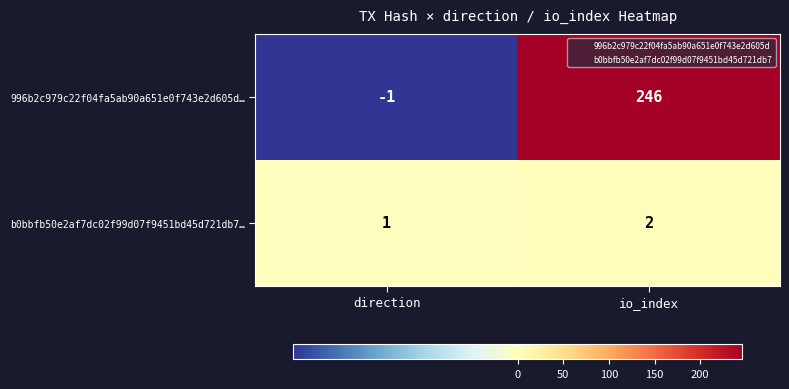

The value of 996b2c979c22f04fa5ab90a651e0f743e2d605d… at io_index is 246. True or false?

True